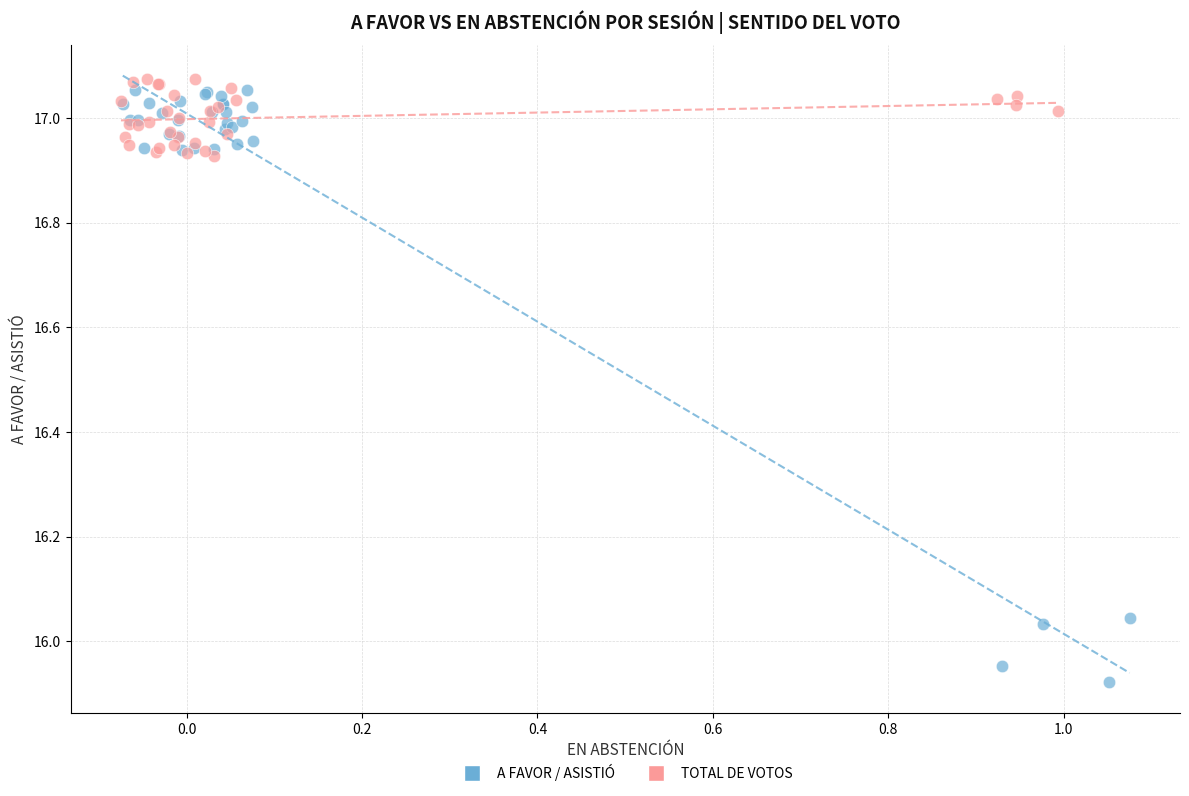

Which series has the widest spread of Y values?

A FAVOR / ASISTIÓ